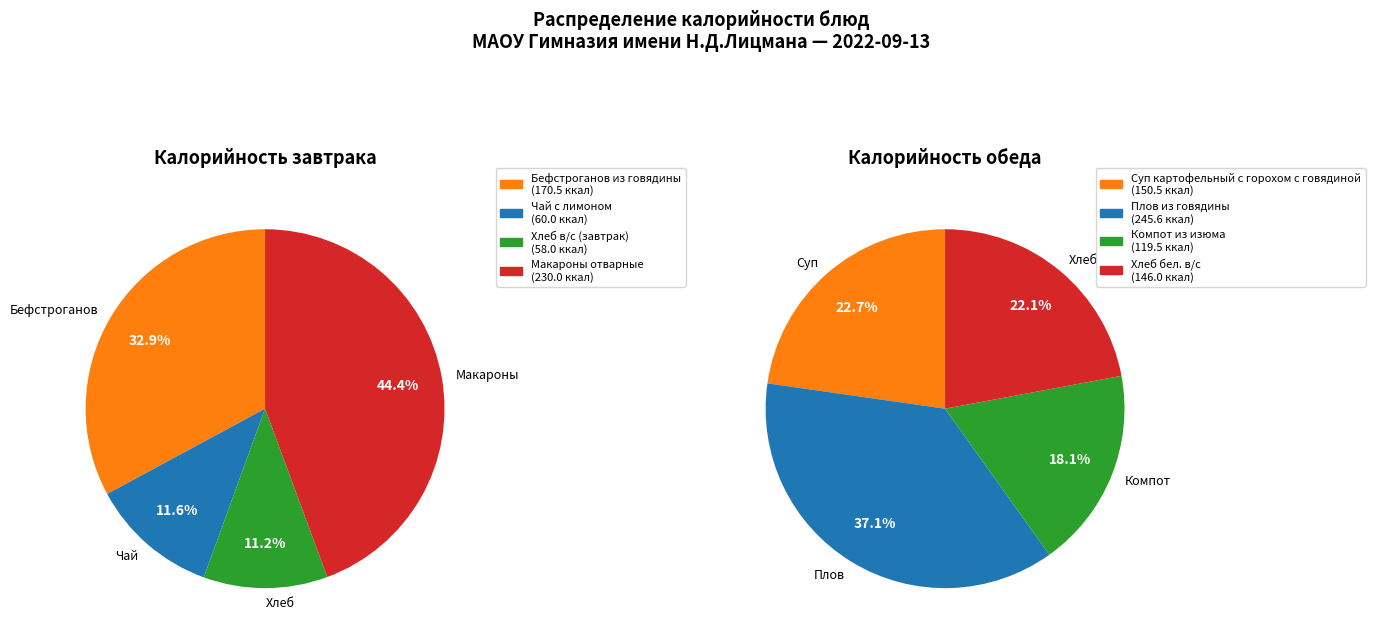

Combined, what portion of the pie is Суп картофельный с горохом с говядиной and Хлеб в/с (завтрак)?

17.7%